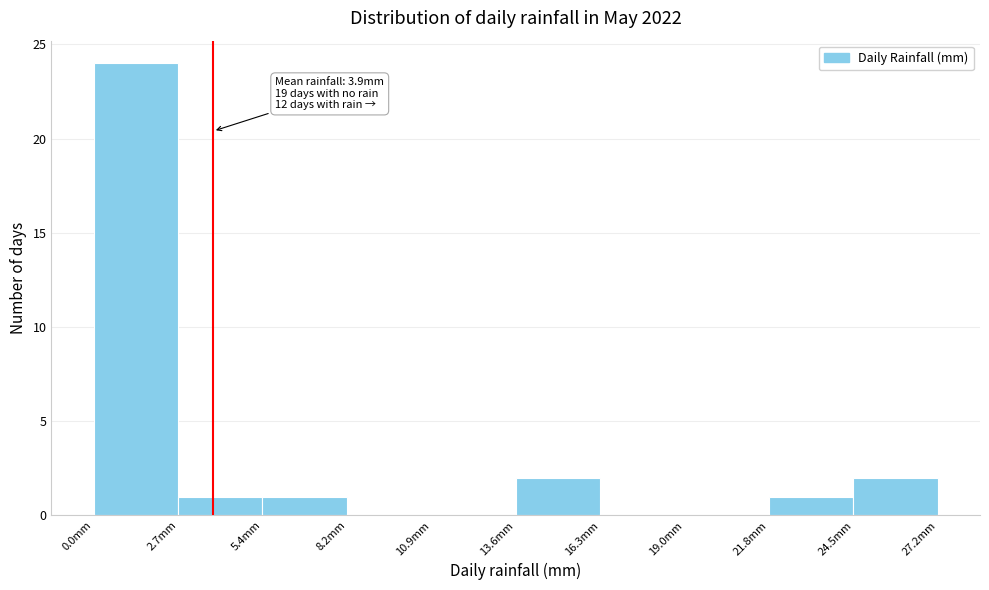

Over which range of the x-axis is the bar tallest?

0.0 to 2.5